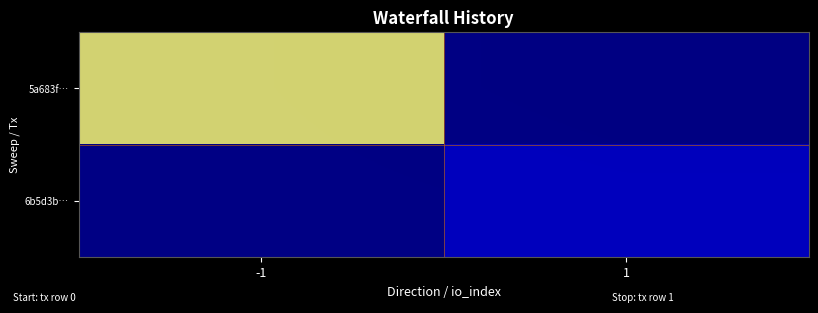

Which series has the largest total across all categories?

6b5d3b…